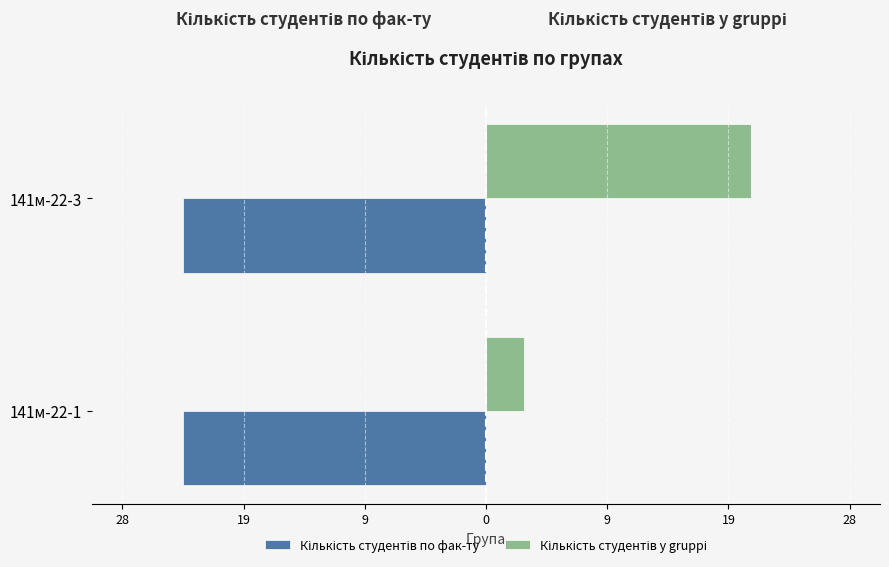

How many groups of bars are there?

2